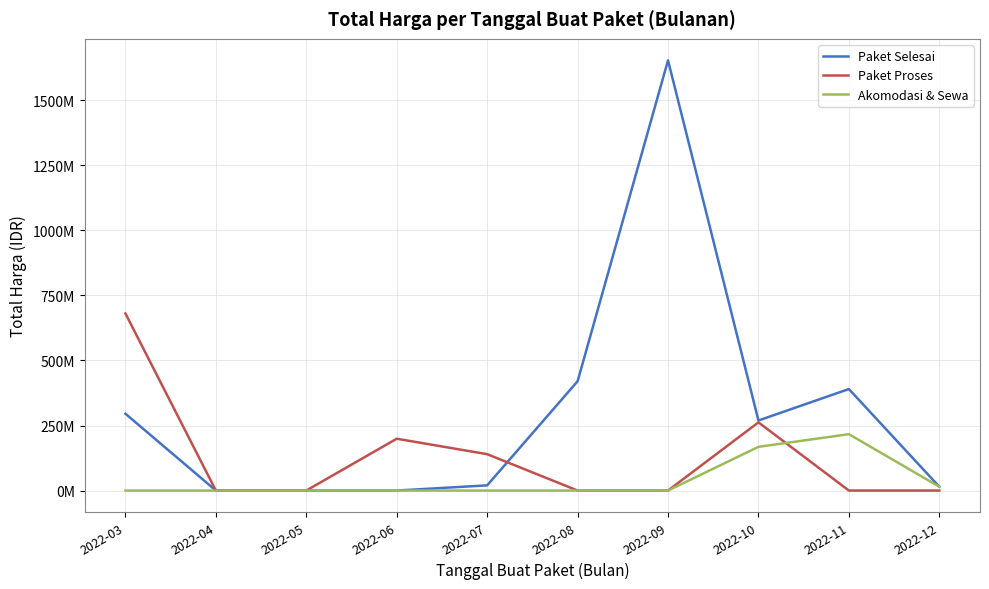

Is this an area chart (filled region under the line)?

No